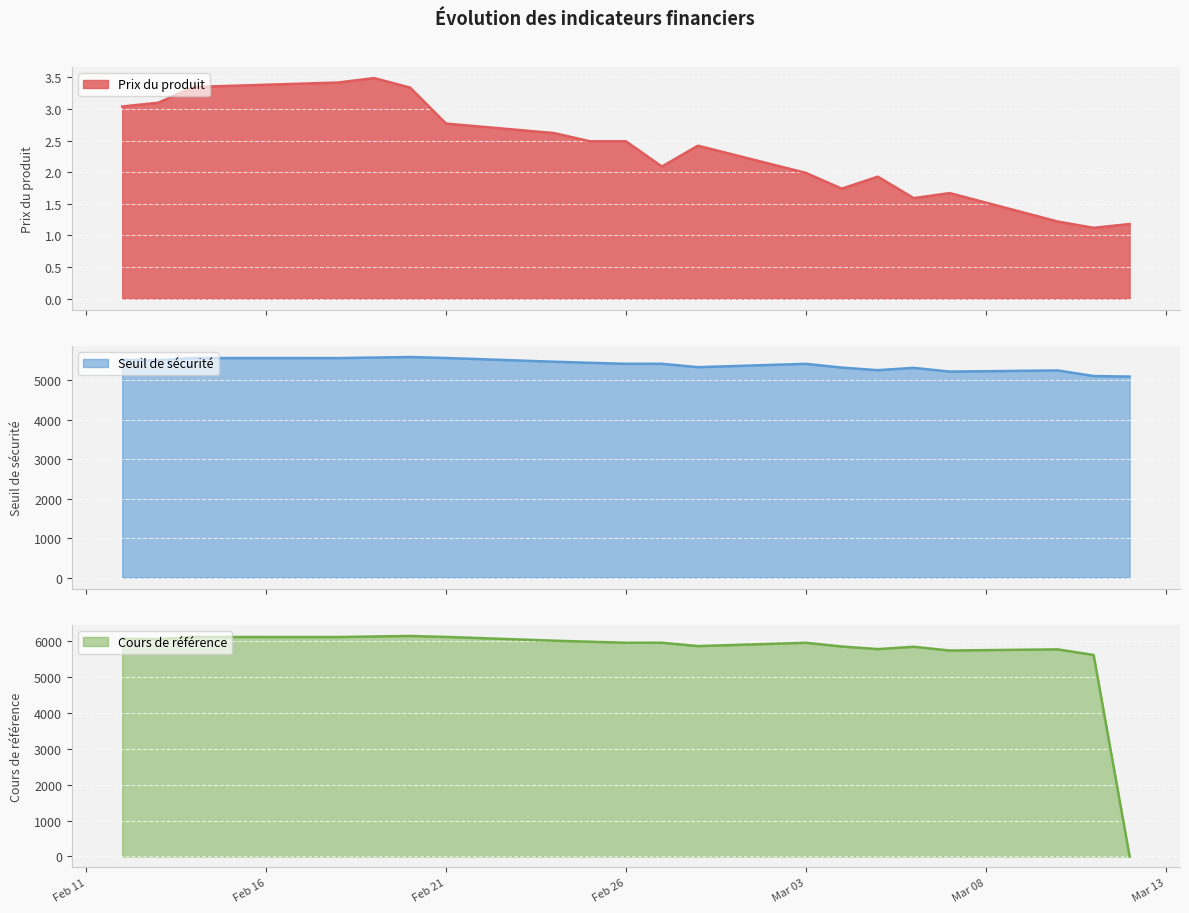

Between 2025-02-24 and 2025-03-03, which is larger?

2025-02-24